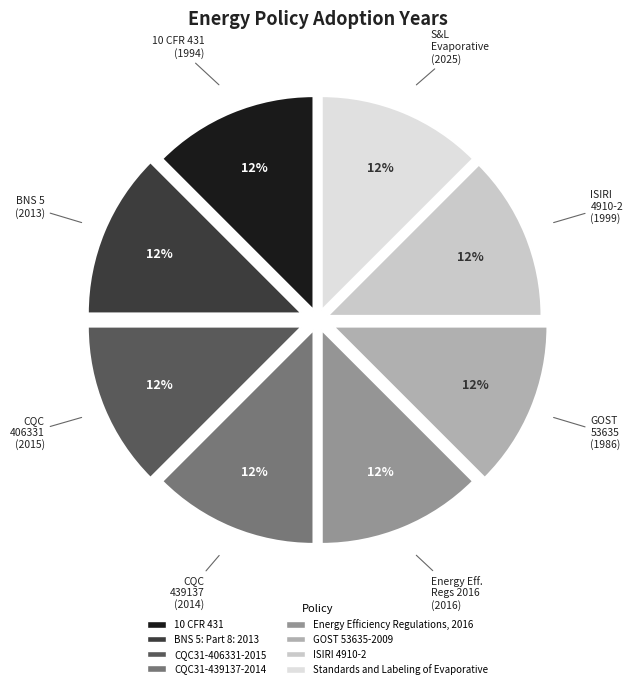

To the nearest percent, what percentage of the pie is Energy Efficiency Regulations, 2016?

13%